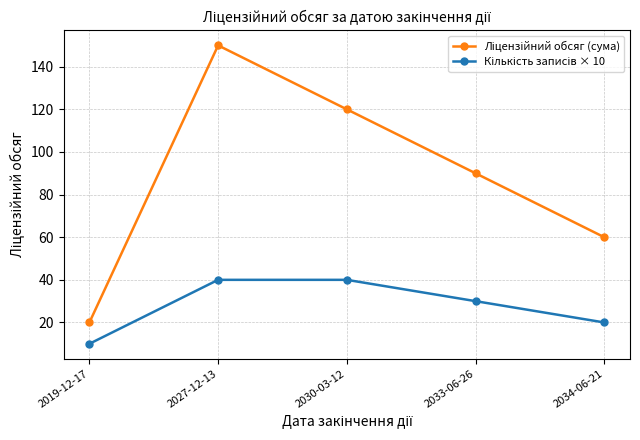

Which label corresponds to the largest value in the chart?

2027-12-13